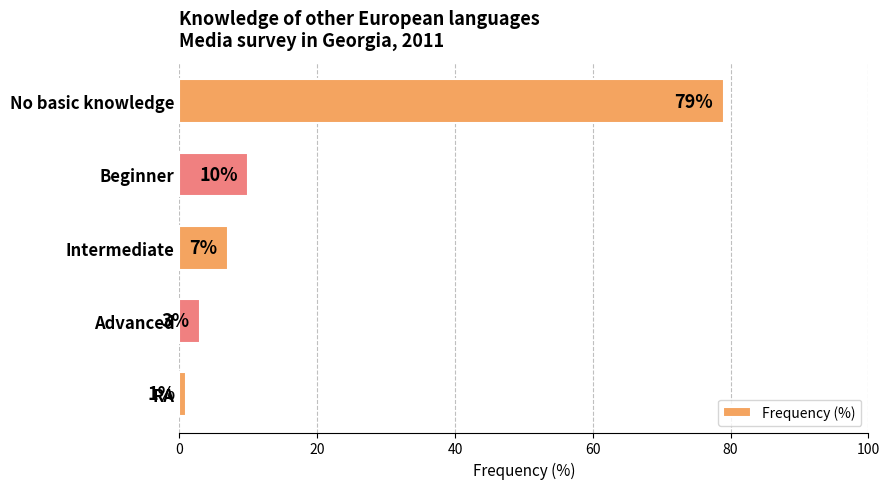

Reading bottom to top, what are all the values shown in this chart?

RA=1	Advanced=3	Intermediate=7	Beginner=10	No basic knowledge=79